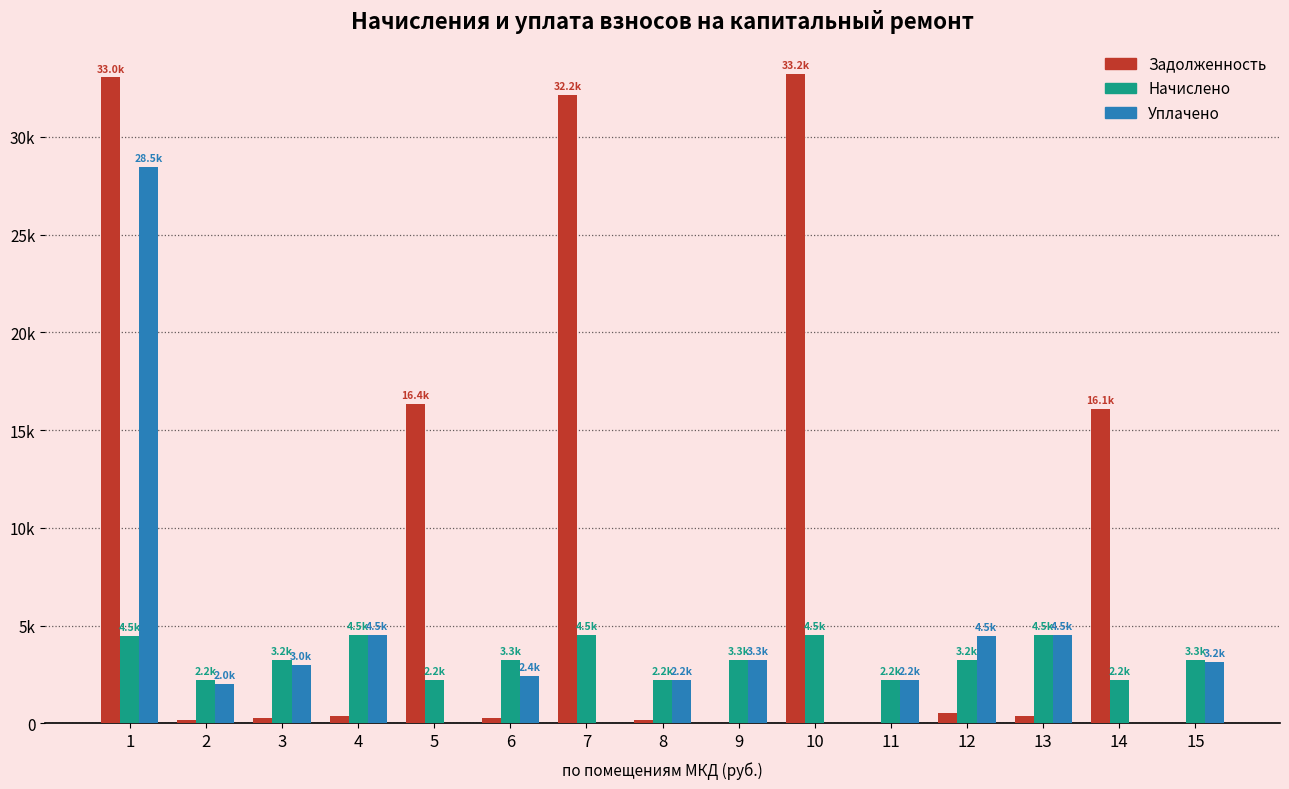

Are the bars grouped side by side (vs. stacked)?

Yes